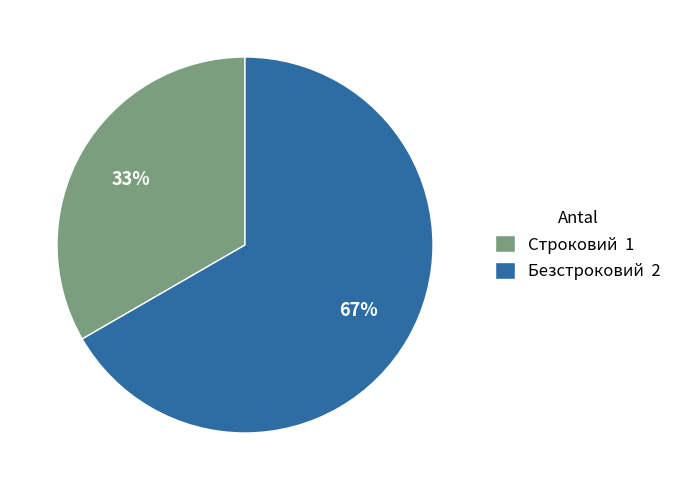

Does Строковий account for over 50% of the chart?

No